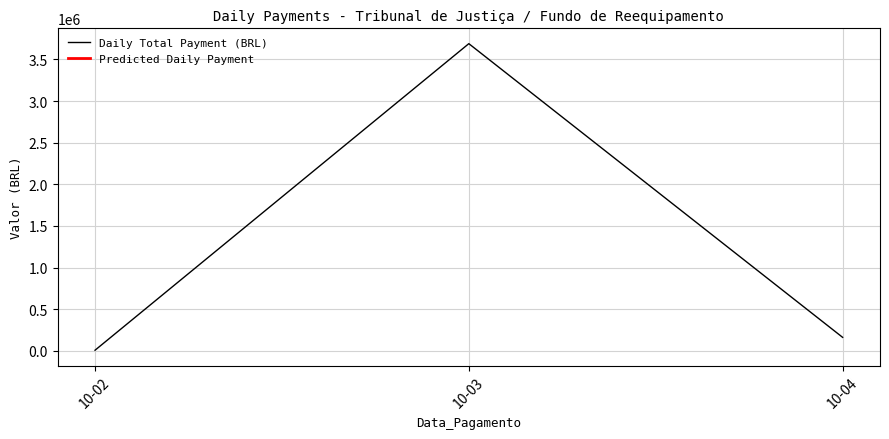

List the labels in order of value, smallest first.

10-02, 10-04, 10-03